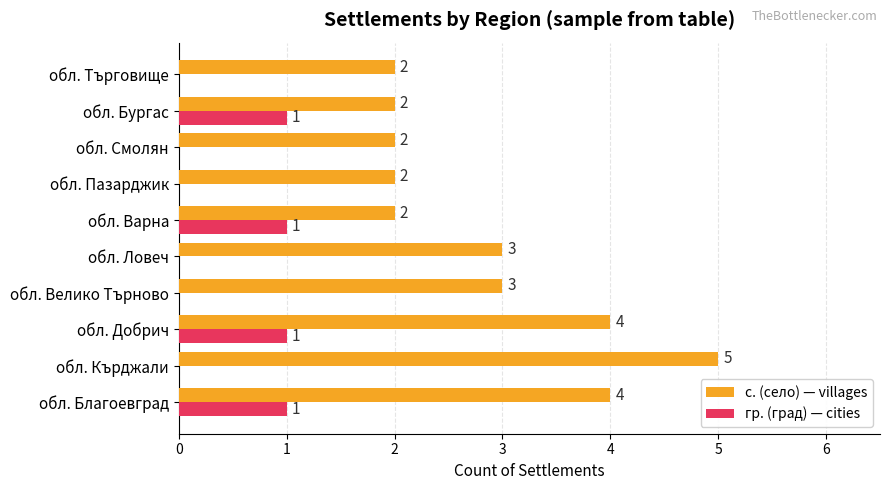

Count the гр. (град) — cities values in the range 0 to 1.

10